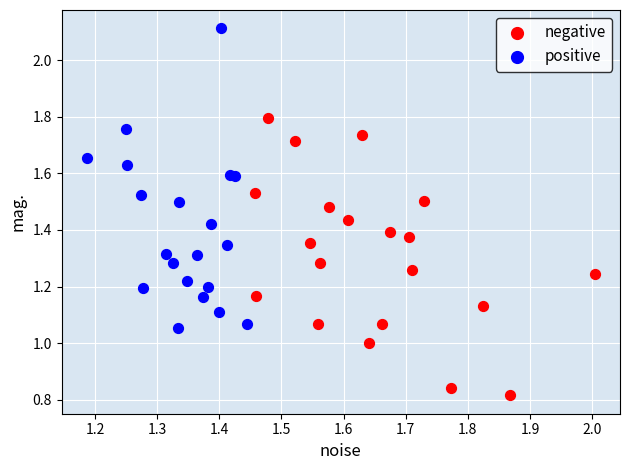

Which series contains the highest Y value?

positive